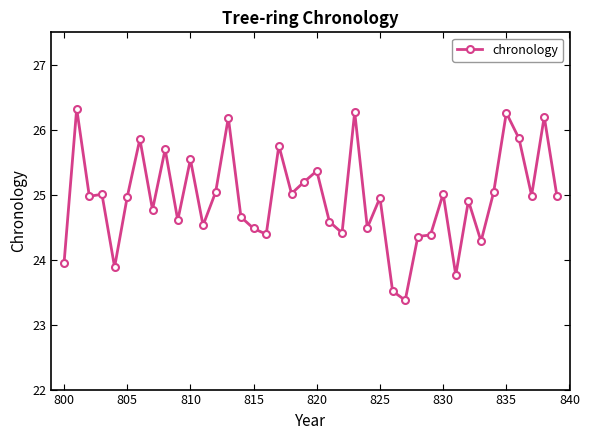

What is the value of the 8th point from the left?

24.8